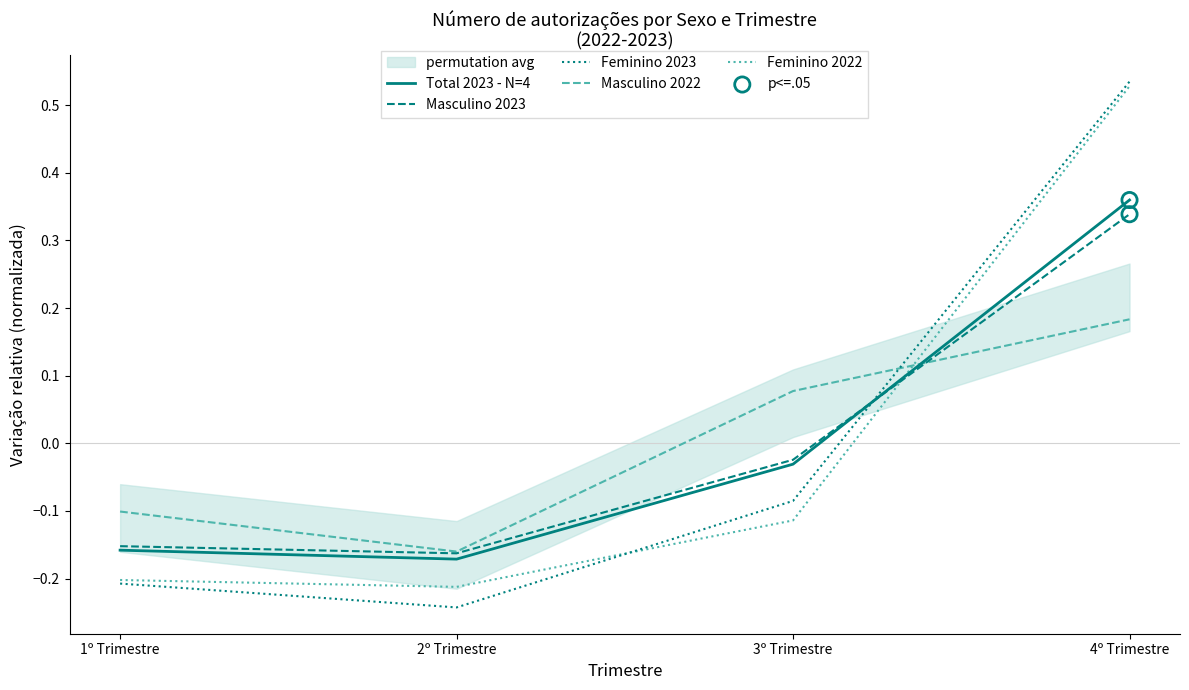

Which series reaches the minimum Y coordinate?

Feminino 2023